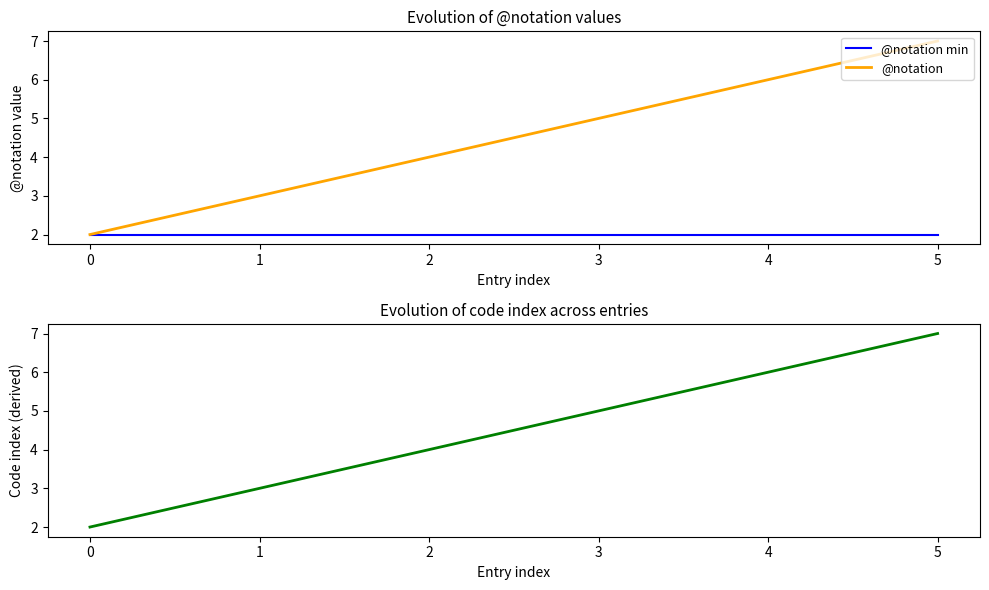

The @notation series shows 6 at 4. True or false?

True